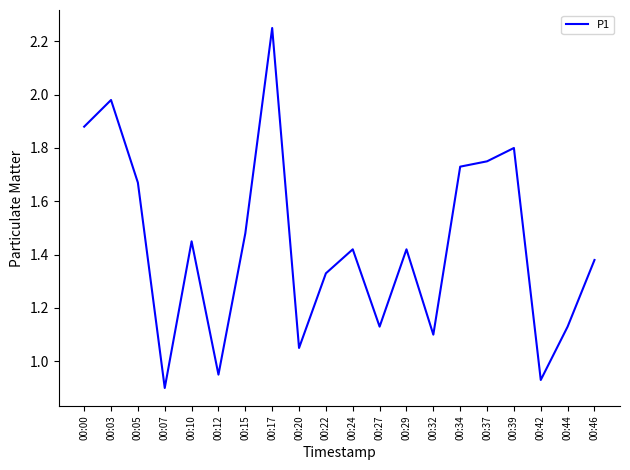

At which label does the data first exceed 1?

00:00